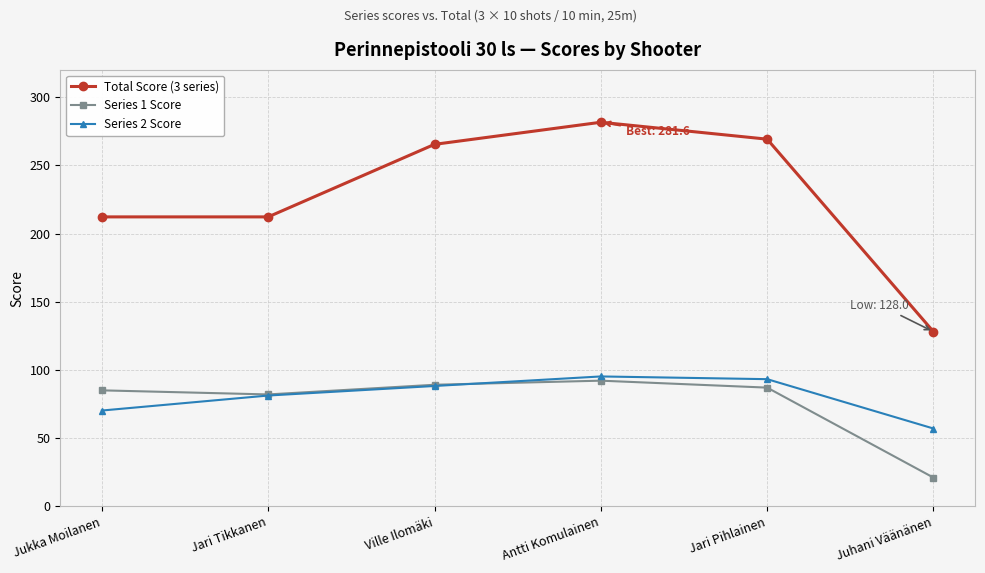

How many lines are shown in the chart?

3